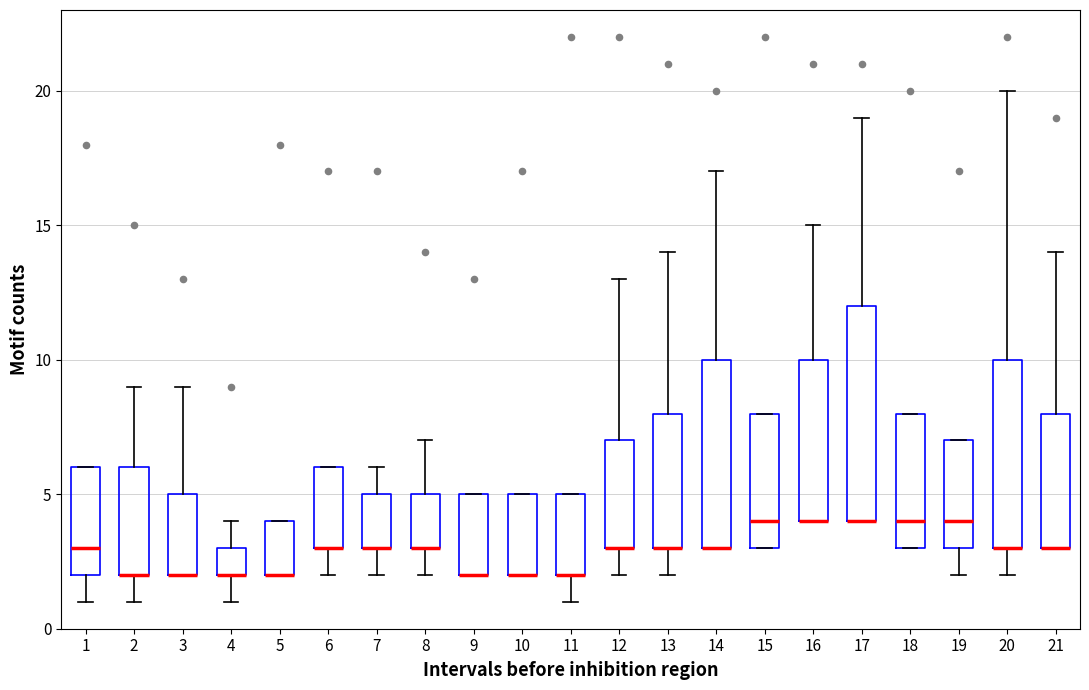

Where does the median line of the box at x = 18 sit on the y-axis? The values are not printed on the chart, so give them approximately, as read against the axis.

4